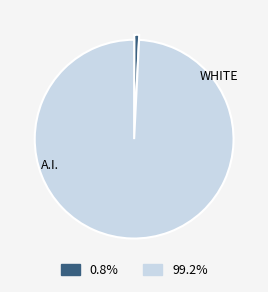

Is there any slice that represents more than half of the pie?

Yes